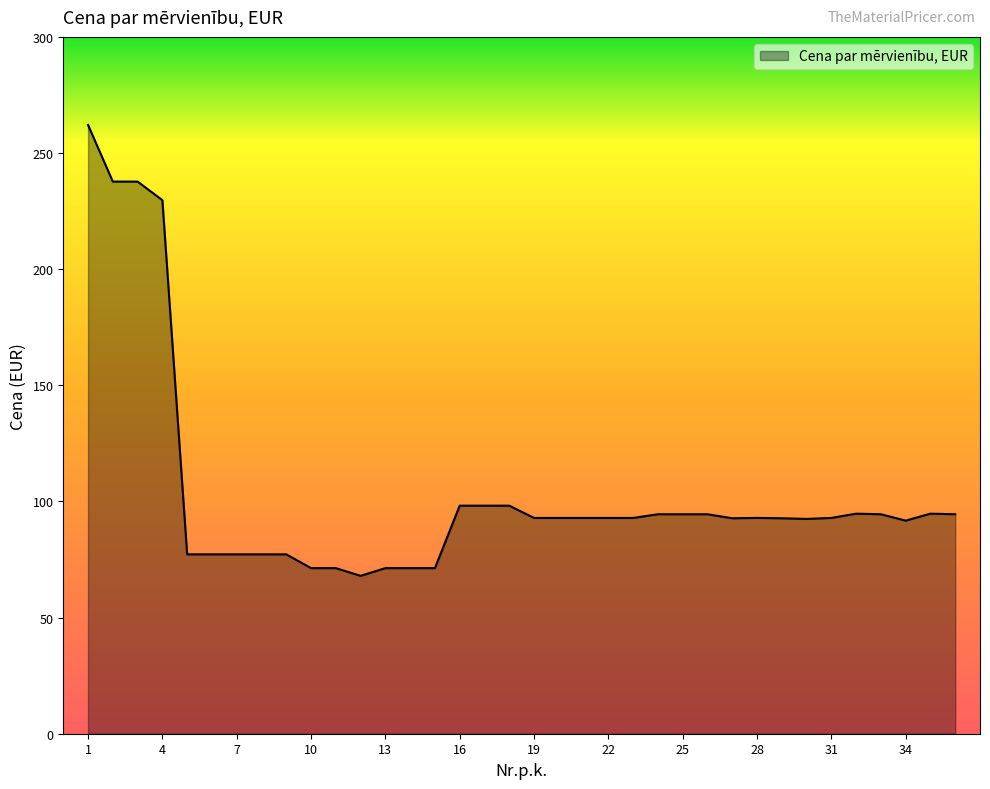

What is the difference between the maximum and minimum values?

194.1